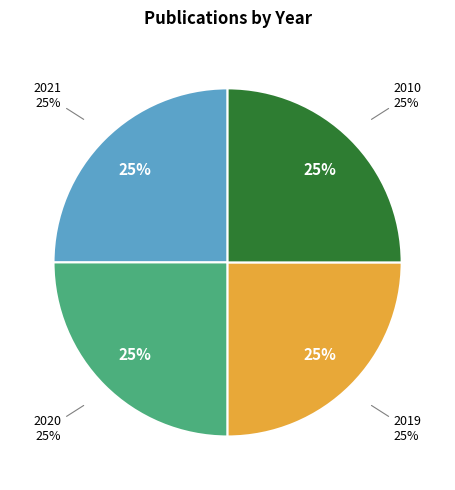

Does any single category account for the majority?

No